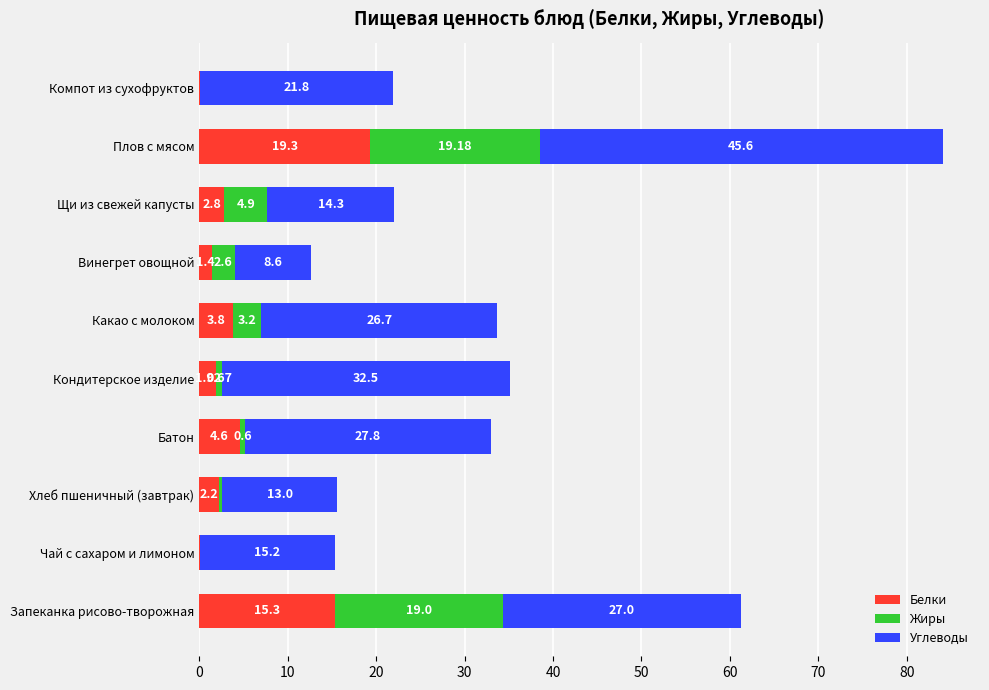

How many distinct data groups are displayed?

3